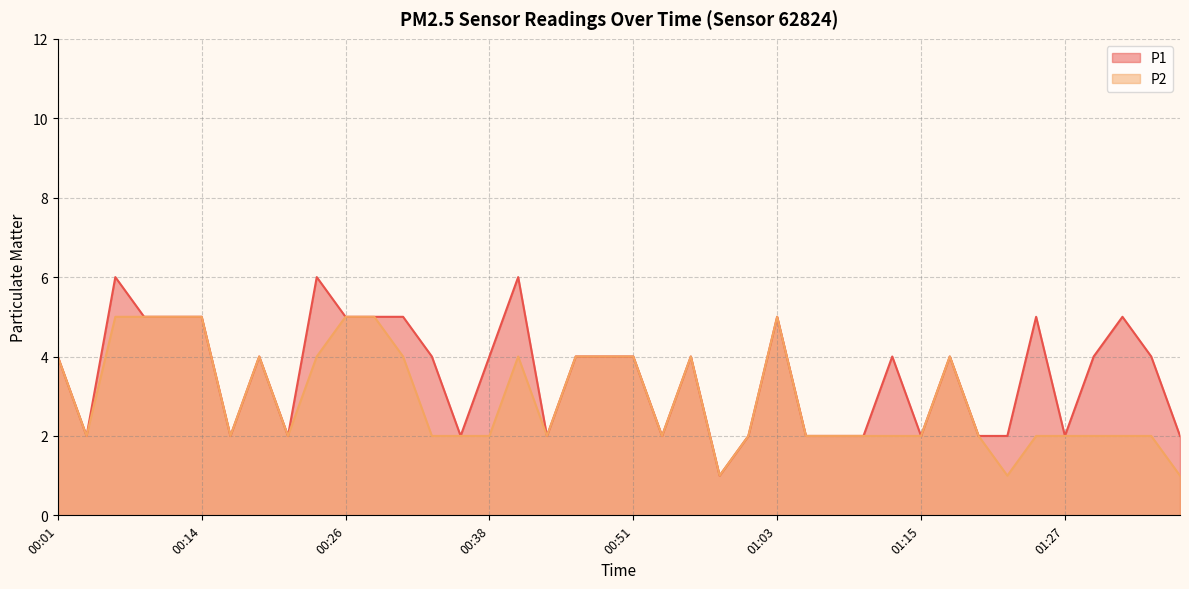

Does the chart have visible grid lines?

Yes